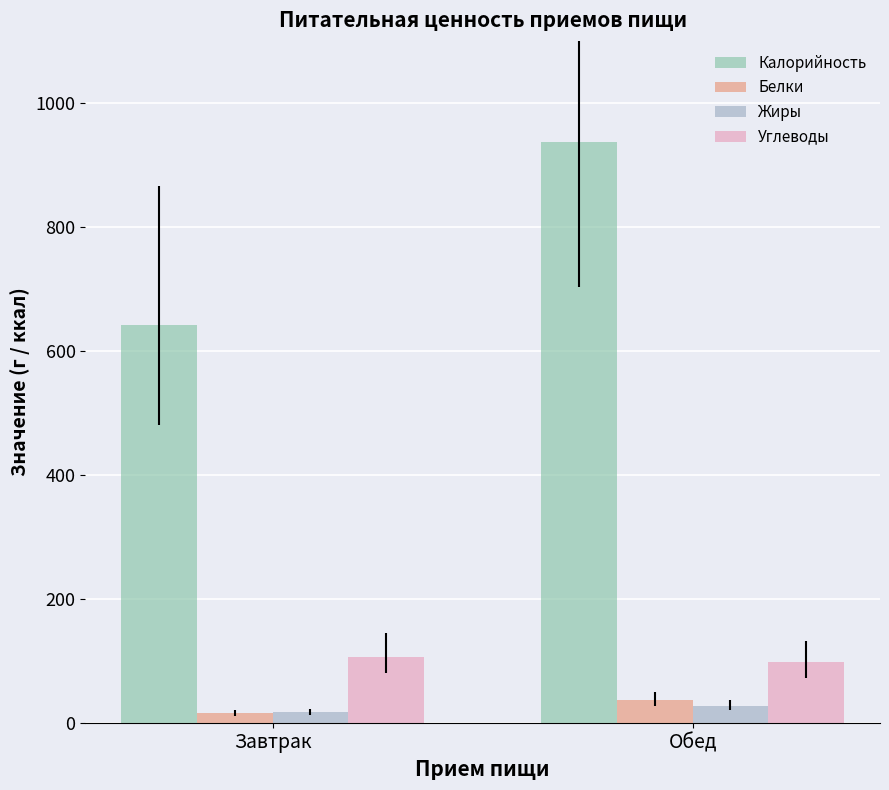

Rank the series at Обед from lowest to highest value.

Жиры, Белки, Углеводы, Калорийность